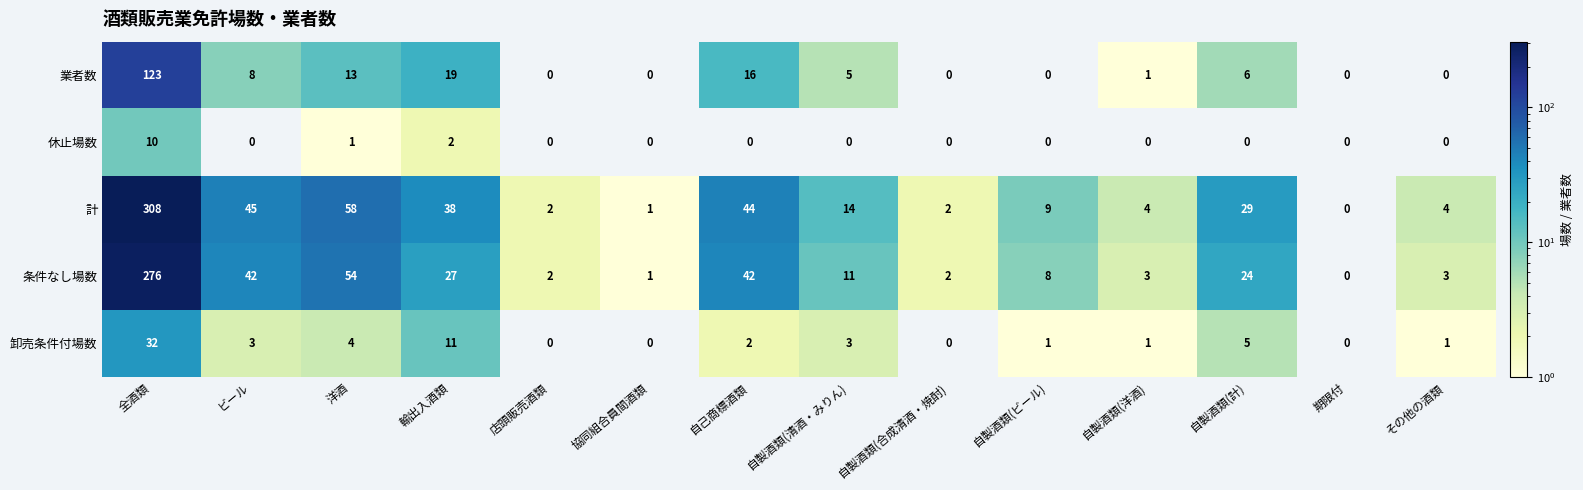

Which label corresponds to the largest value in the chart?

全酒類